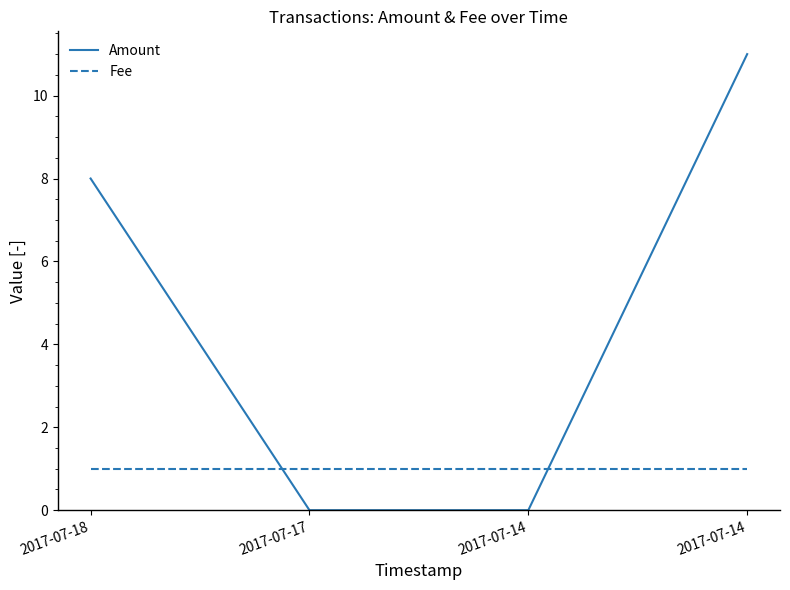

Rank the series by their average value, from highest to lowest.

Amount, Fee